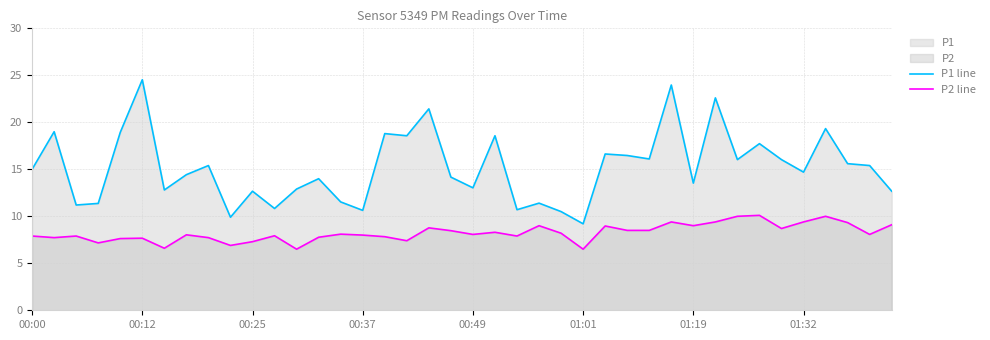

Which category has the highest value in the P1 line series?

00:12